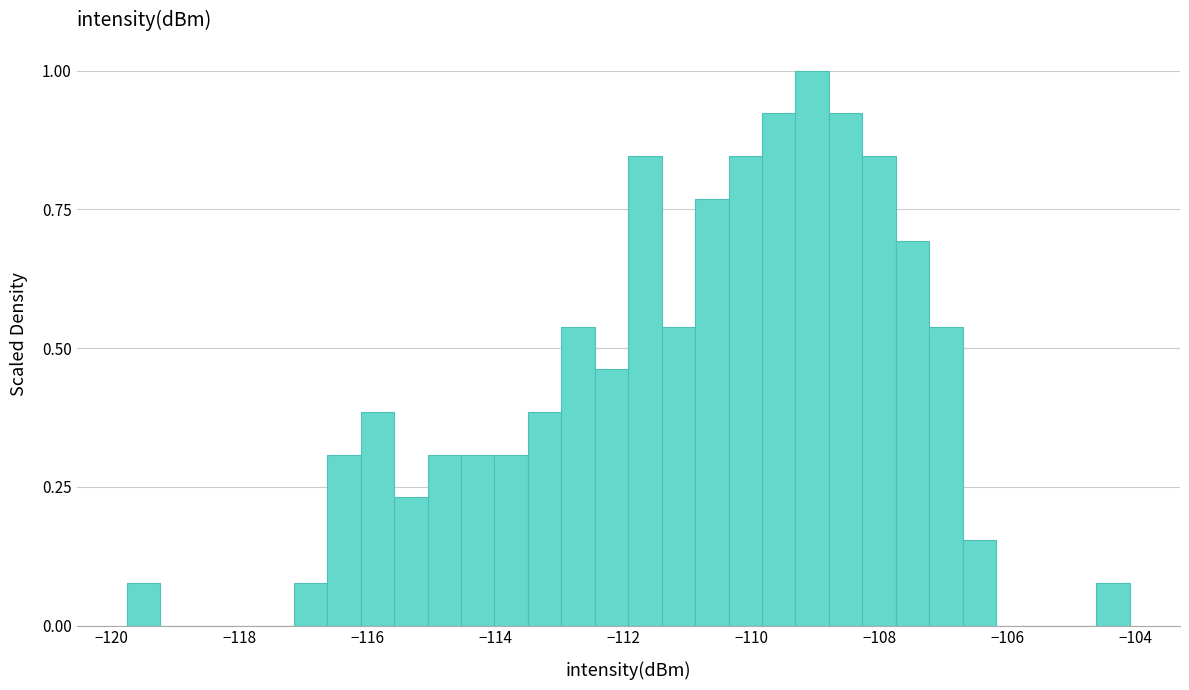

Around what value on the x-axis is the tallest bar? Give the approximate position of its centre, as read against the axis.

-109.0